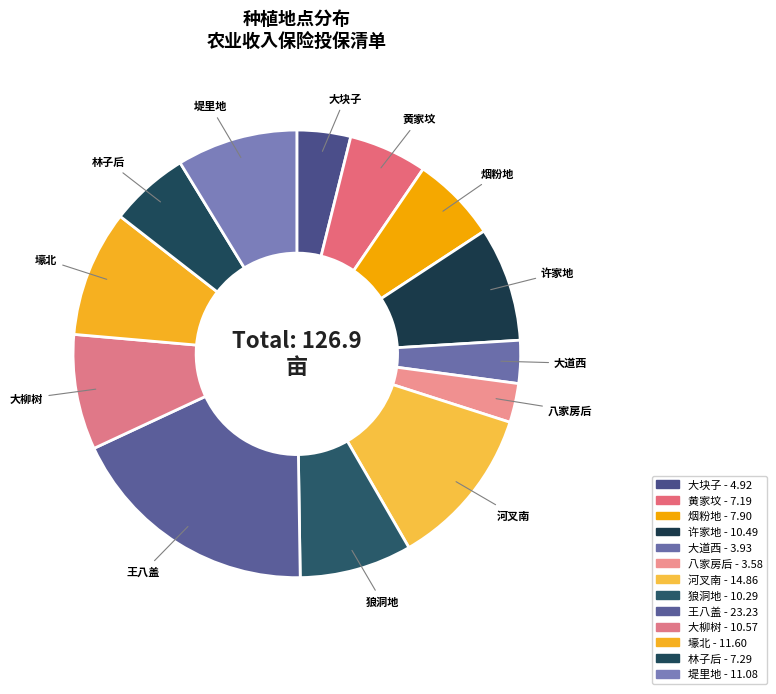

Rank the categories by value from lowest to highest.

八家房后, 大道西, 大块子, 黄家坟, 林子后, 烟粉地, 狼洞地, 许家地, 大柳树, 堤里地, 壕北, 河叉南, 王八盖